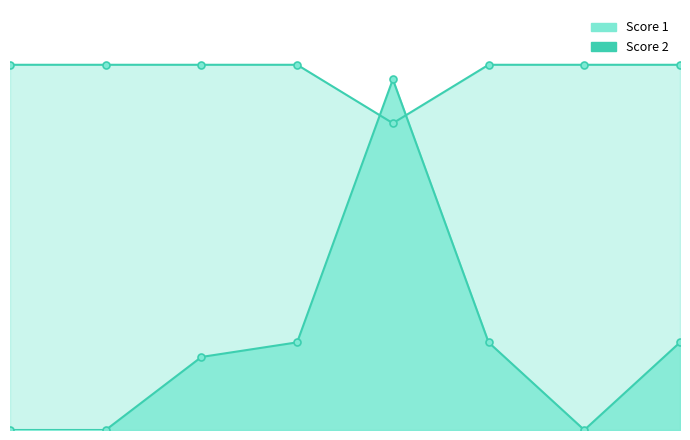

Reading left to right, what are all the values shown in this chart?

Score 1: 25	25	25	25	21	25	25	25
Score 2: 0	0	5	6	24	6	0	6